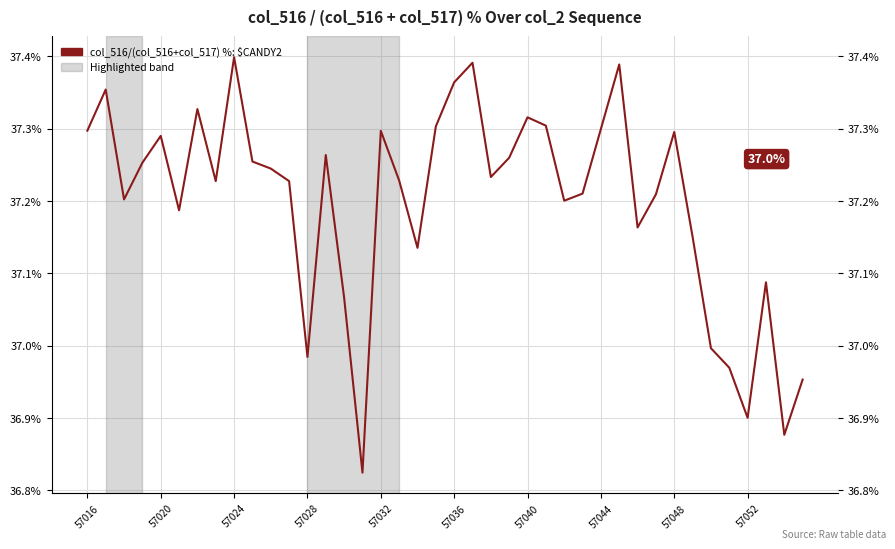

Count the number of values greater than 37.

33